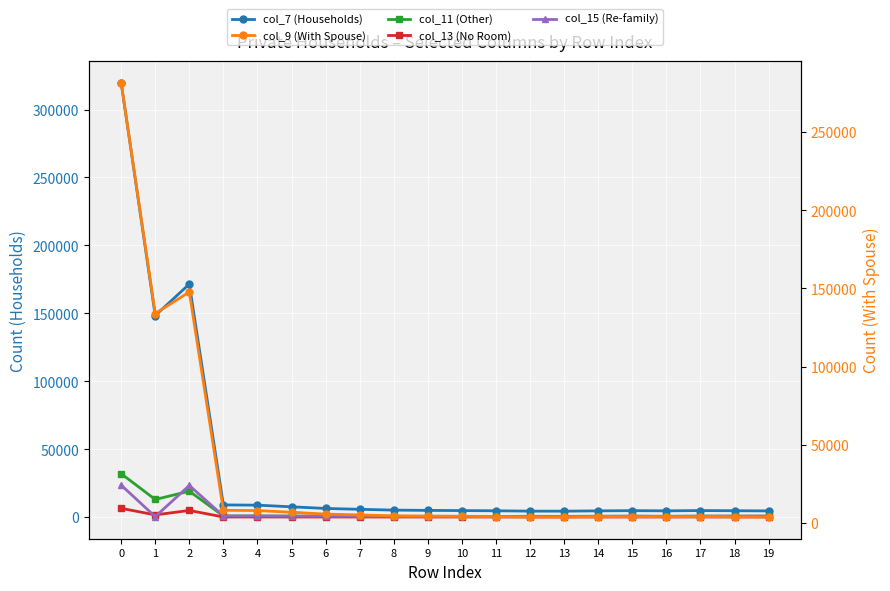

Which category has the lowest value in the col_9 (With Spouse) series?

19